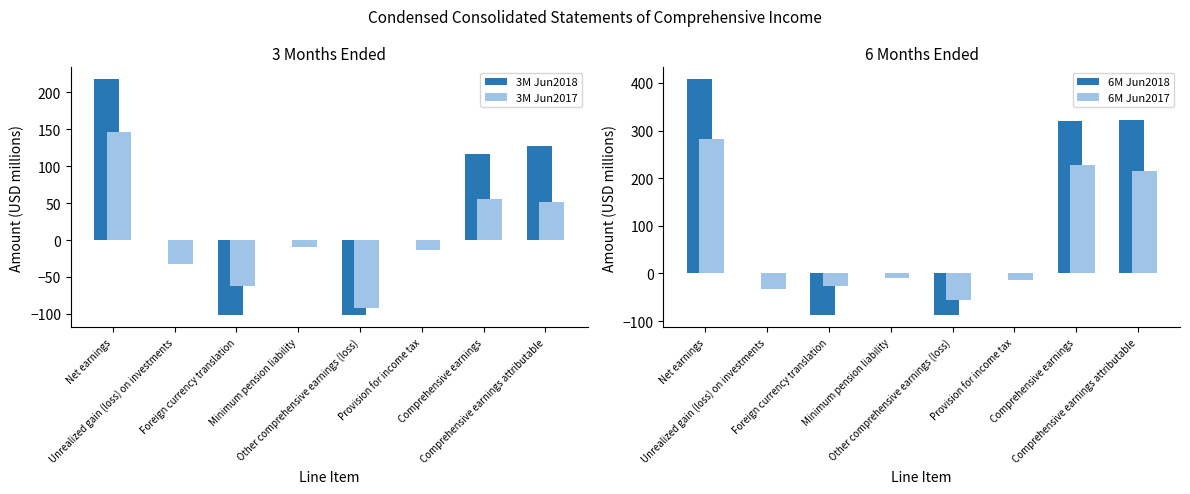

What is the sum of the 6M Jun2018 values at Minimum pension liability and Comprehensive earnings attributable?

323